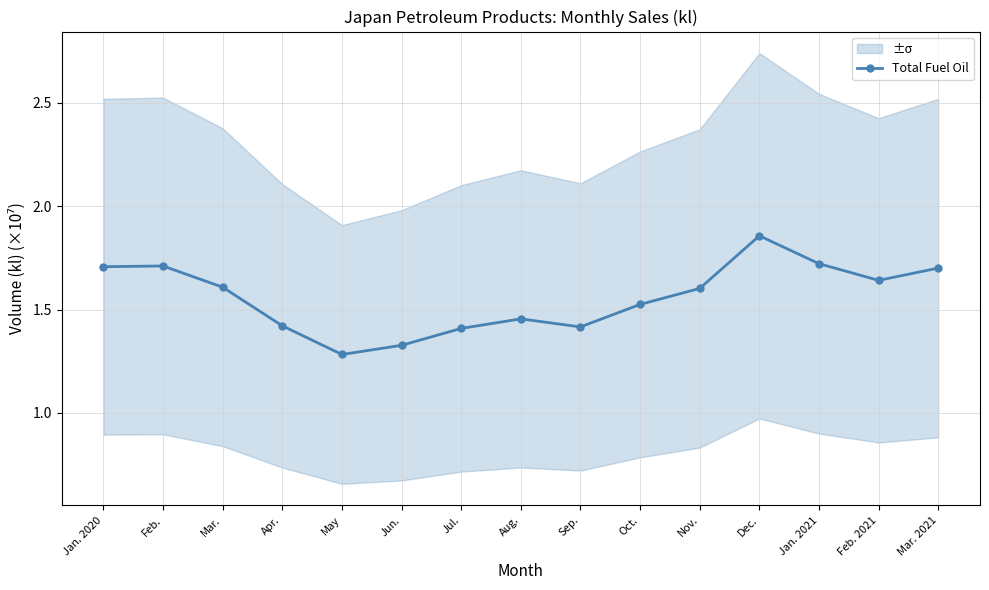

Read the value at Jun..

1.3